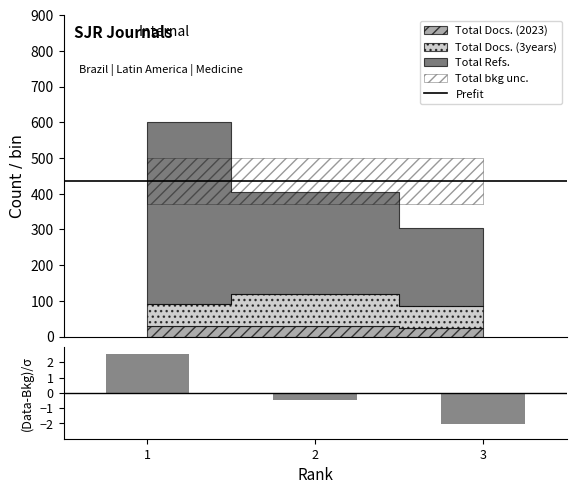

At which label does Total Docs. (3years) first exceed 62?

2